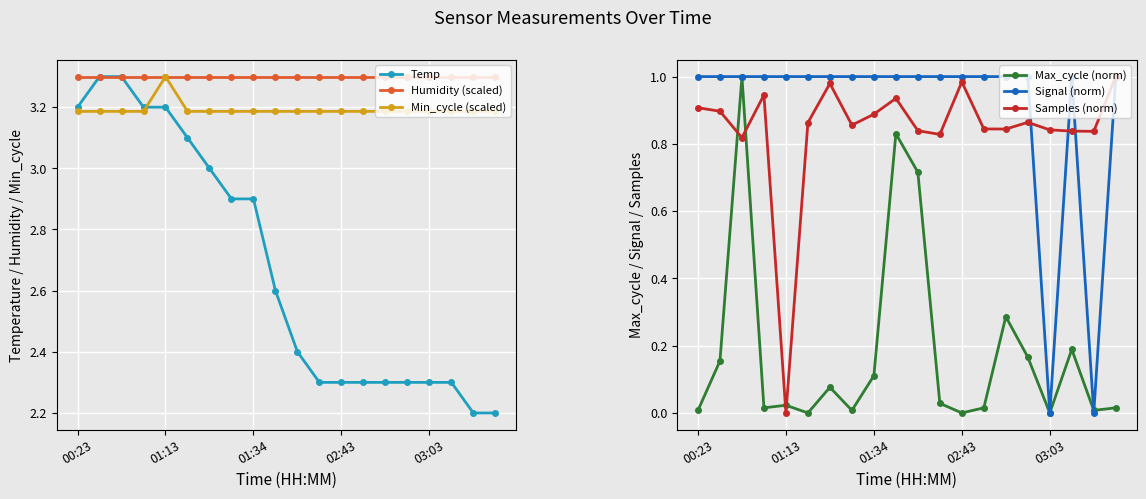

Which category has the lowest value in the Samples (norm) series?

01:13